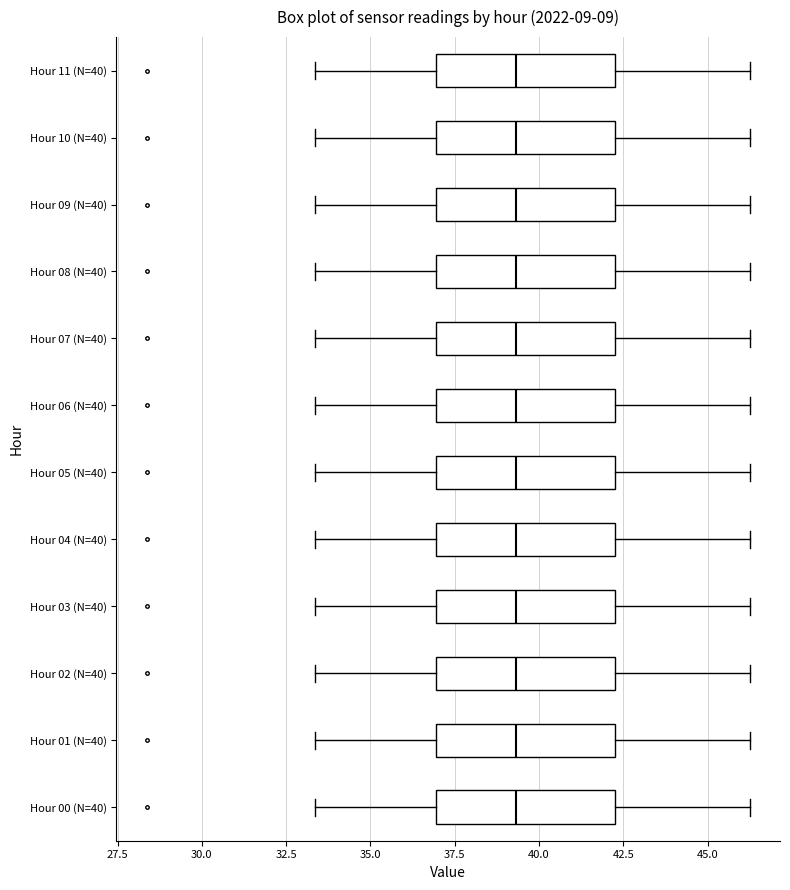

Where is the left edge of the box for Hour 03 (N=40) on the x-axis? The values are not printed on the chart, so give them approximately, as read against the axis.

37.0